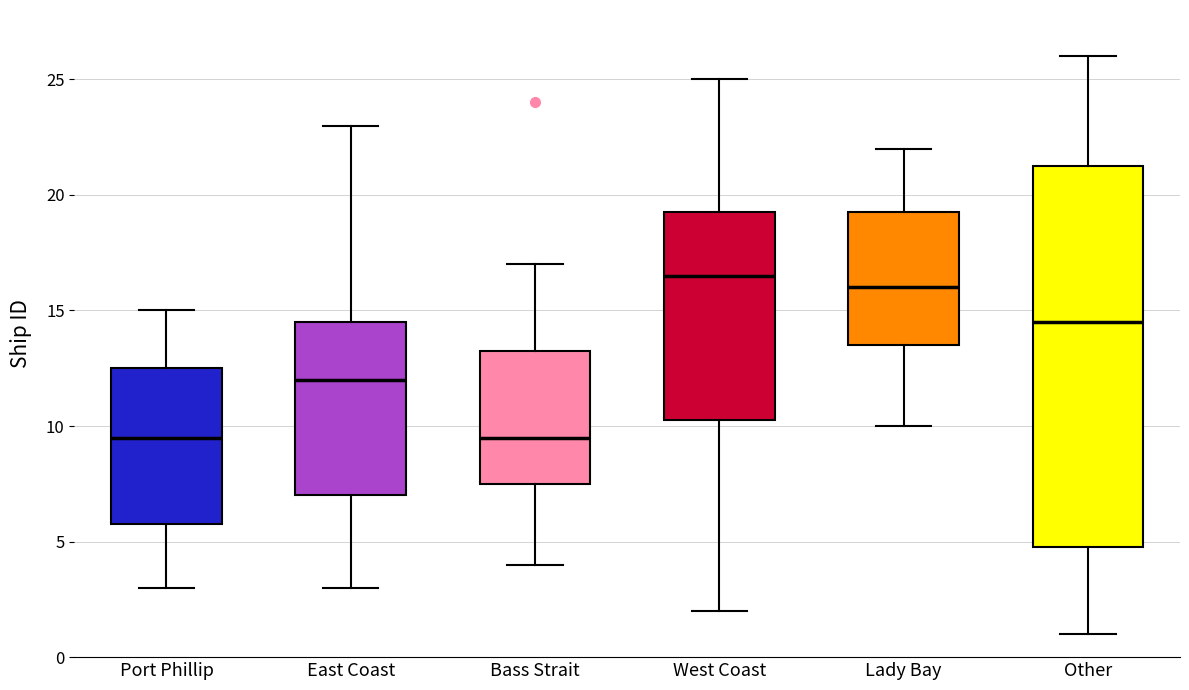

Comparing the boxes themselves (not the whiskers), which one is the tallest?

Other